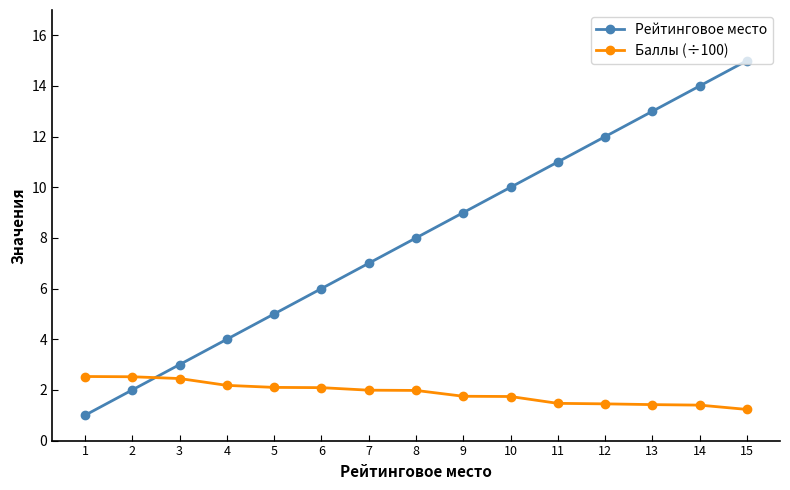

After their last crossing, which series has the higher values: Рейтинговое место or Баллы (÷100)?

Рейтинговое место